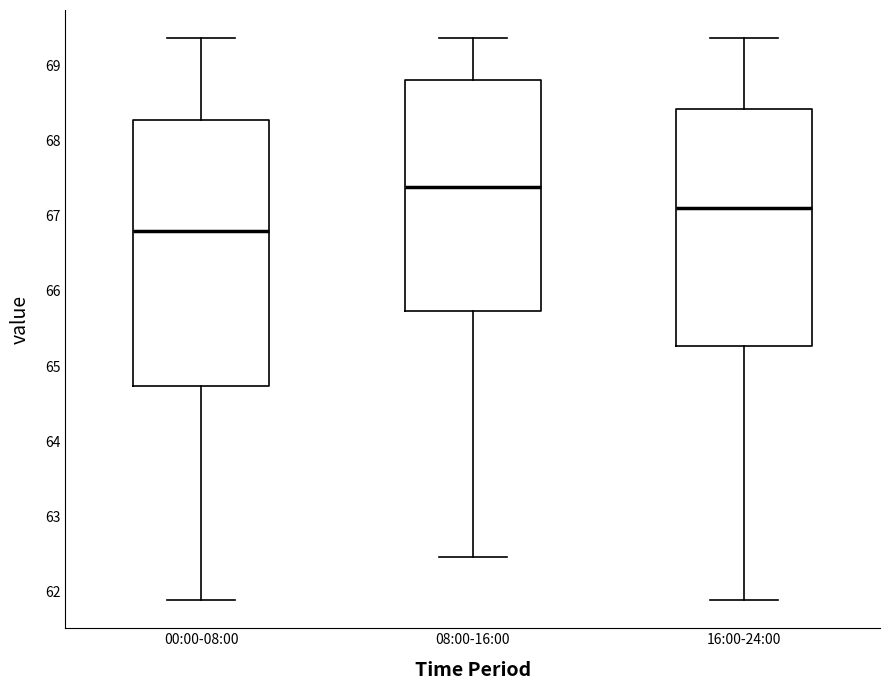

Reading left to right, transcribe this box plot: for each box, give where its median line is, the range the box spans, and where its two whiskers end, as read against the y-axis. The values are not printed on the chart, so give them approximately, as read against the axis.

00:00-08:00: median 66.8, box 64.7 to 68.3, whiskers 61.9 to 69.4
08:00-16:00: median 67.4, box 65.7 to 68.8, whiskers 62.5 to 69.4
16:00-24:00: median 67.1, box 65.3 to 68.4, whiskers 61.9 to 69.4